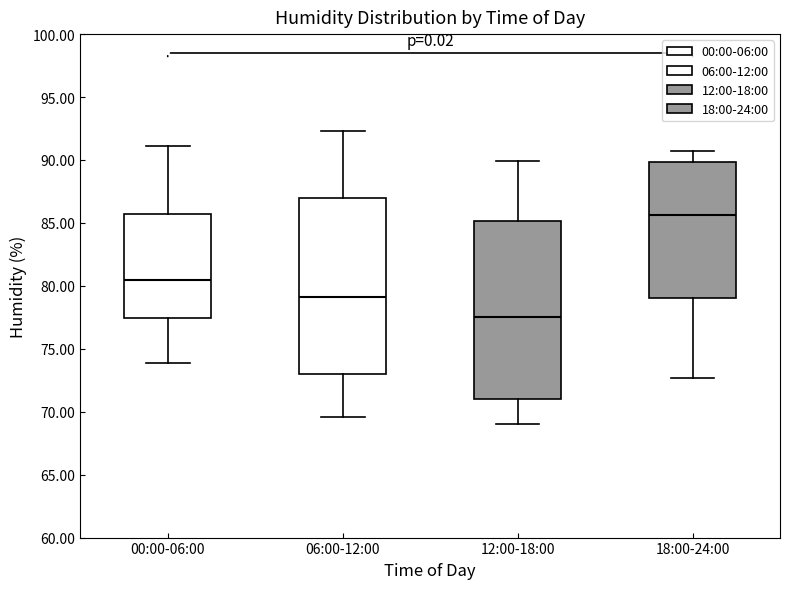

Which box has the lowest median line?

12:00-18:00